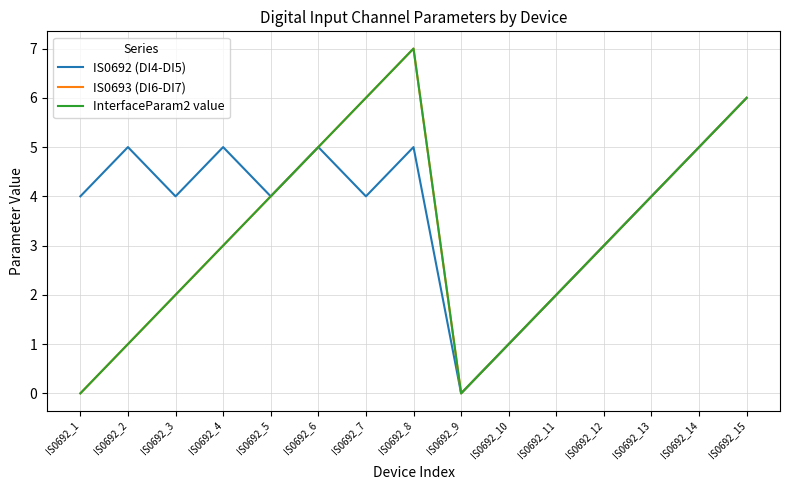

Reading left to right, transcribe all the data shown in this chart.

IS0692 (DI4-DI5): IS0692_1=4	IS0692_2=5	IS0692_3=4	IS0692_4=5	IS0692_5=4	IS0692_6=5	IS0692_7=4	IS0692_8=5	IS0692_9=0	IS0692_10=1	IS0692_11=2	IS0692_12=3	IS0692_13=4	IS0692_14=5	IS0692_15=6
IS0693 (DI6-DI7): IS0692_1=0	IS0692_2=1	IS0692_3=2	IS0692_4=3	IS0692_5=4	IS0692_6=5	IS0692_7=6	IS0692_8=7	IS0692_9=0	IS0692_10=1	IS0692_11=2	IS0692_12=3	IS0692_13=4	IS0692_14=5	IS0692_15=6
InterfaceParam2 value: IS0692_1=0	IS0692_2=1	IS0692_3=2	IS0692_4=3	IS0692_5=4	IS0692_6=5	IS0692_7=6	IS0692_8=7	IS0692_9=0	IS0692_10=1	IS0692_11=2	IS0692_12=3	IS0692_13=4	IS0692_14=5	IS0692_15=6